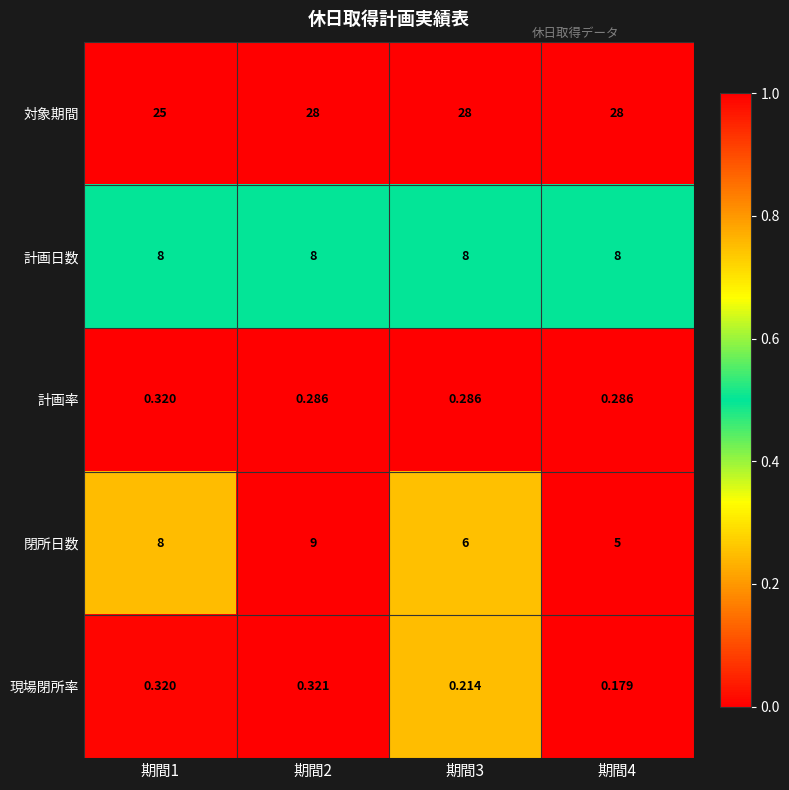

How many distinct data groups are displayed?

5